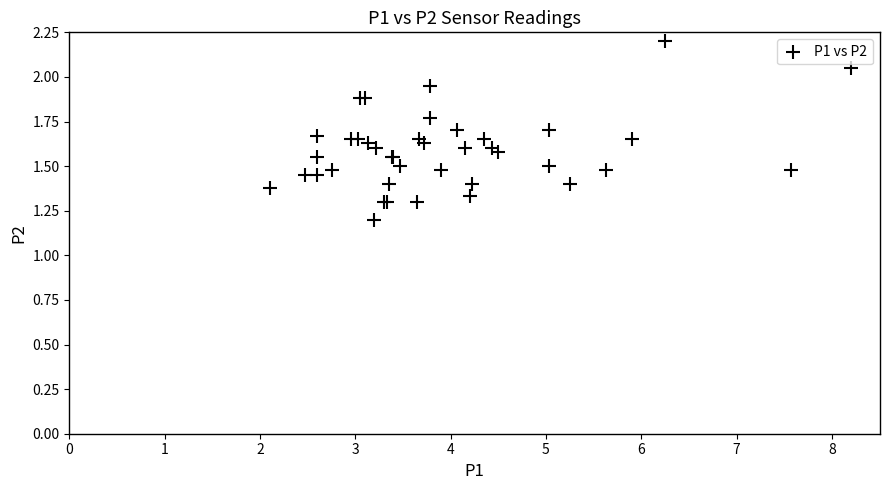

What Y value in the scatter plot is closest to 1?

1.2